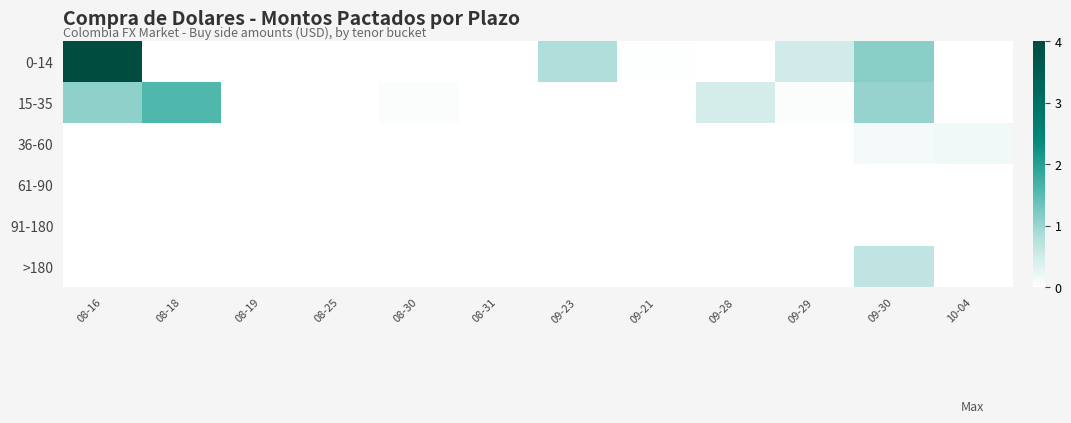

Which series has the largest total across all categories?

0-14